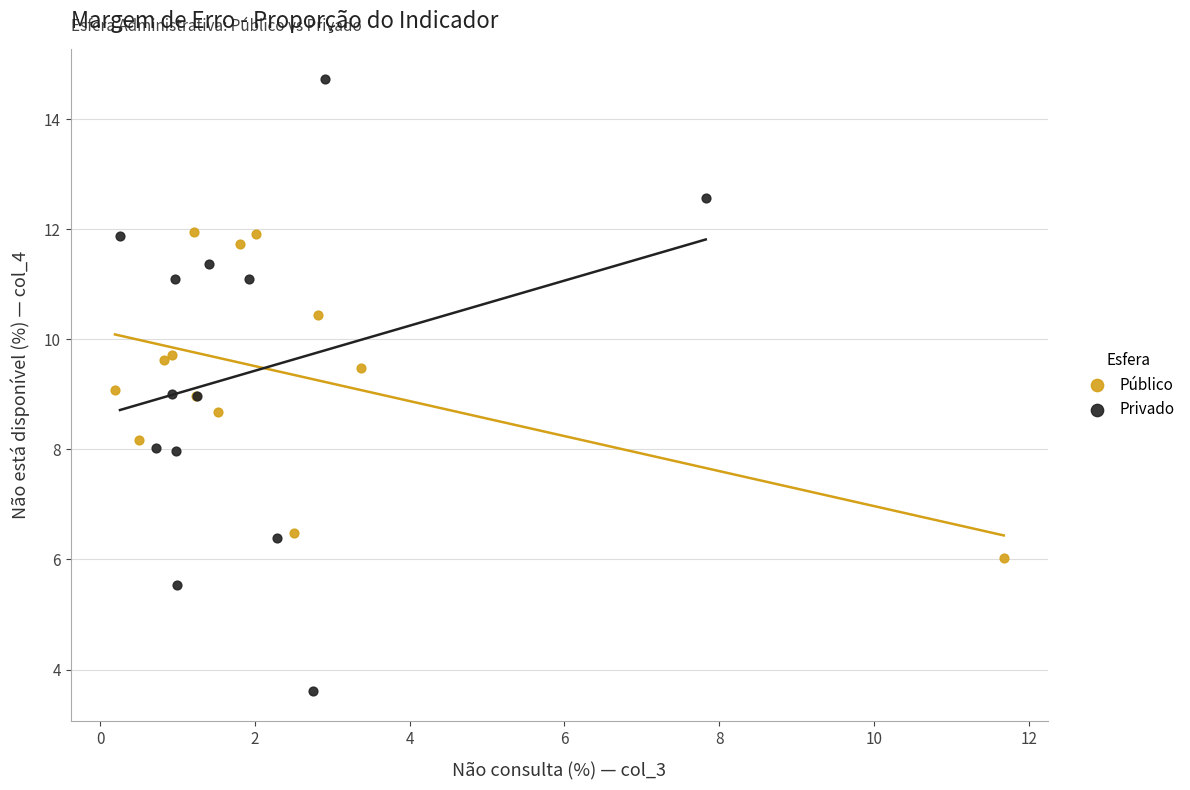

Which series contains the highest Y value?

Privado